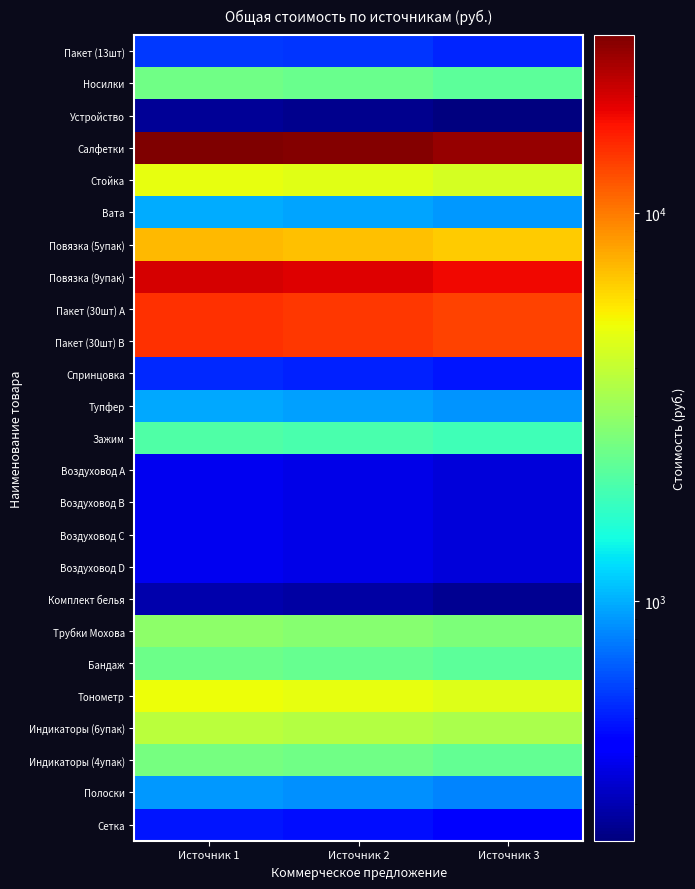

Count the number of categories in the chart.

3